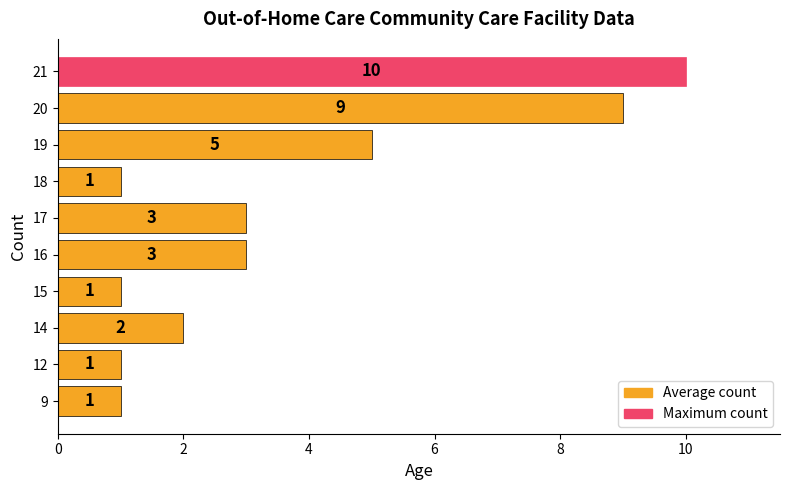

Where is the data nearest to the value 5?

19